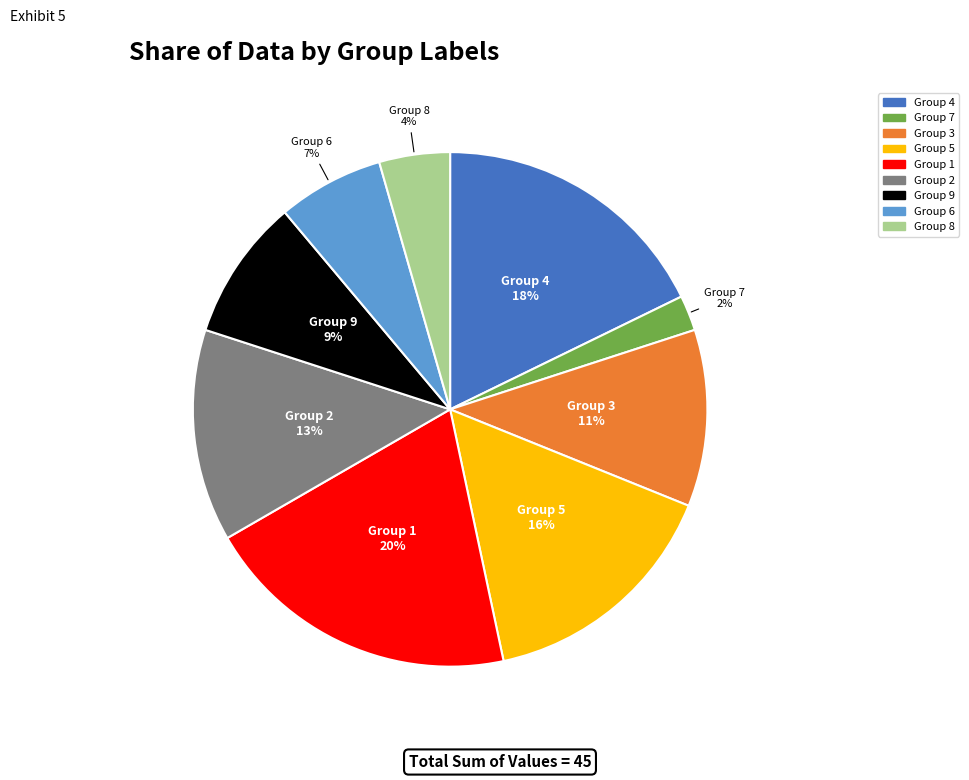

To the nearest percent, what percentage of the pie is Group 9?

9%